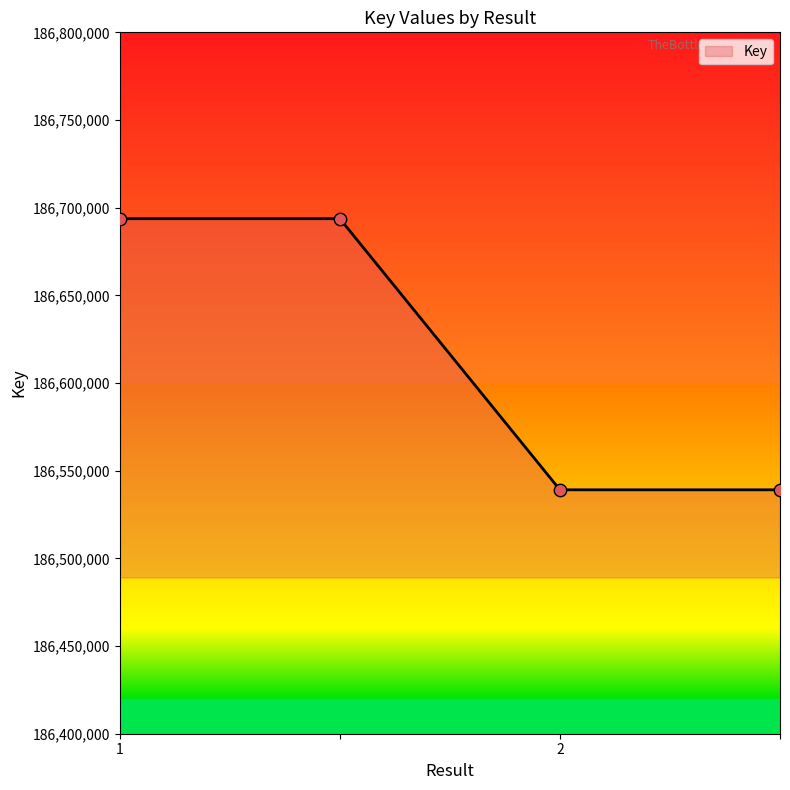

What is the smallest value displayed?

186539109